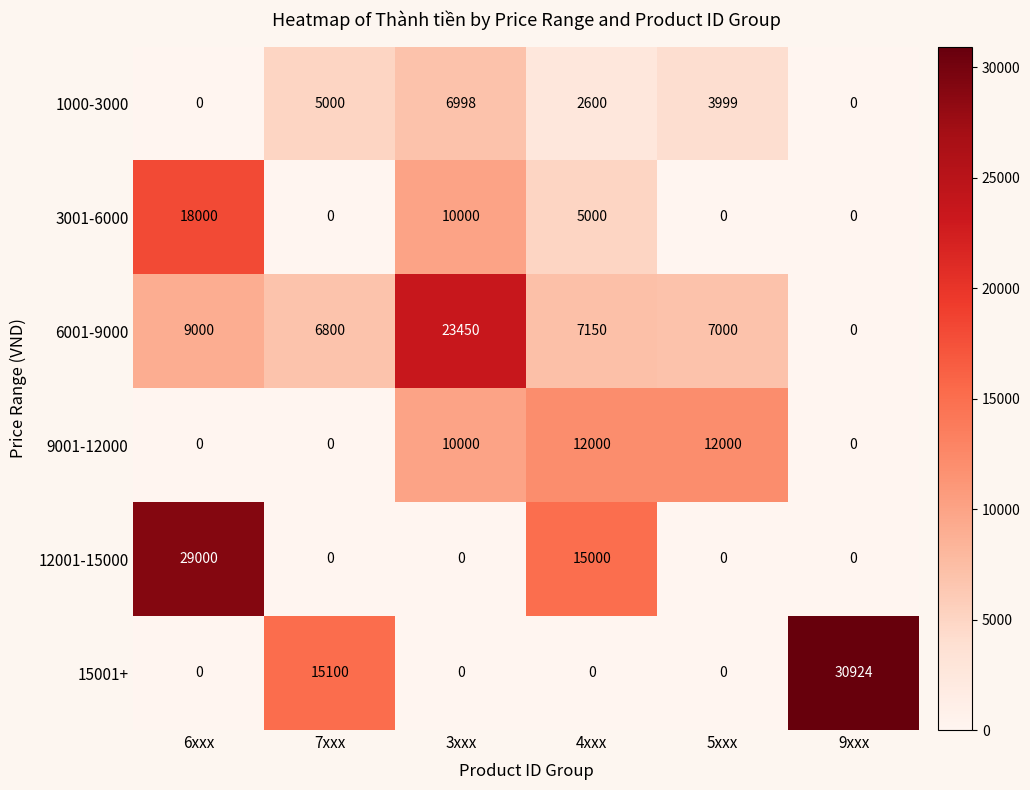

What is the maximum value shown in the chart?

30924